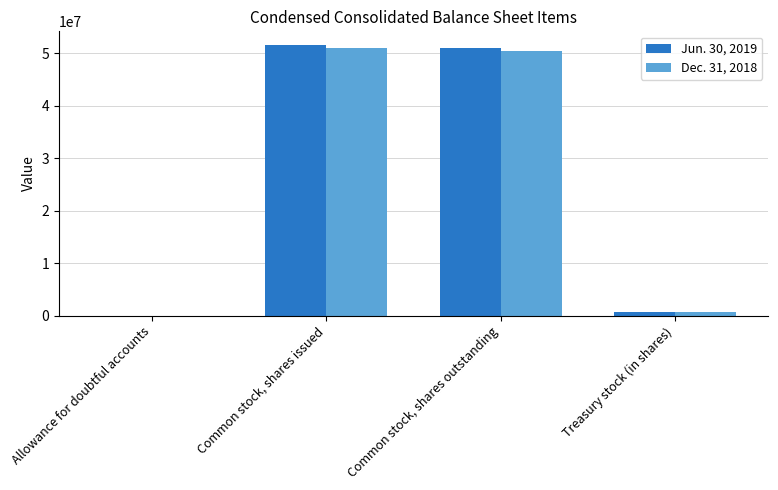

What is the total value across all series at Common stock, shares issued?

102692343